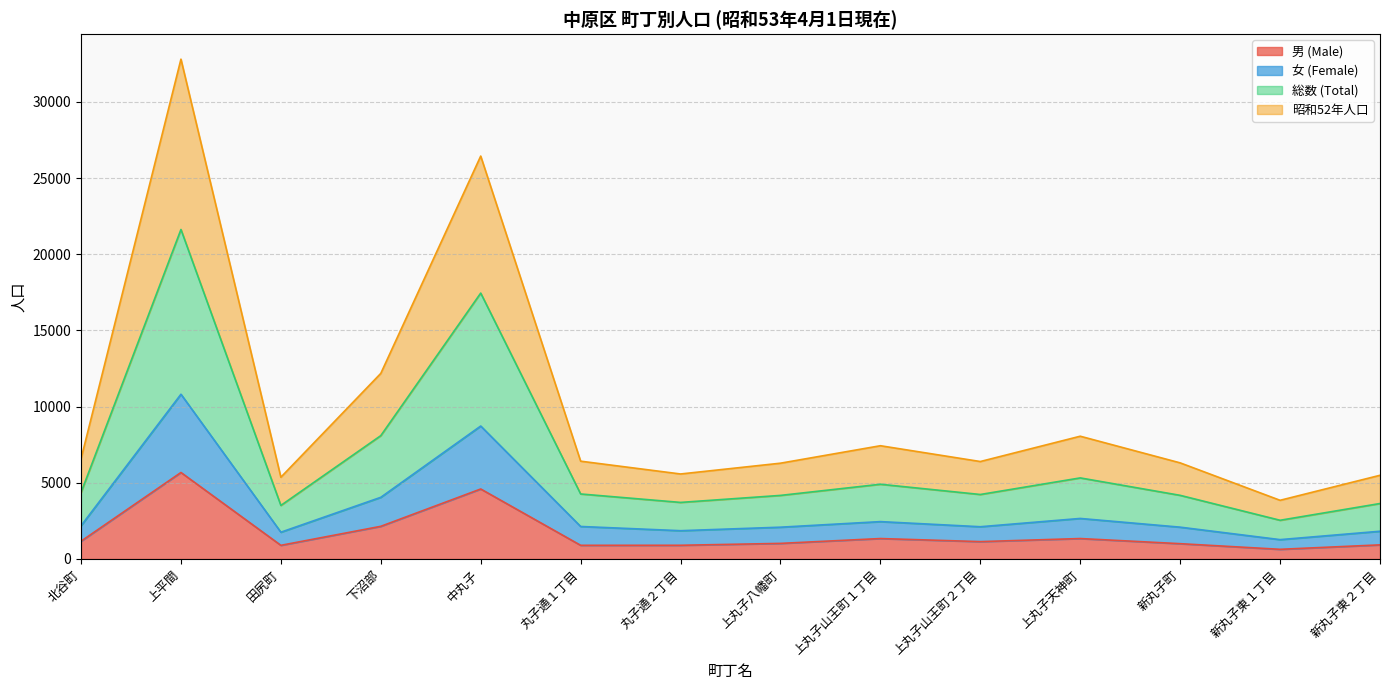

How many data points does each series have?

14